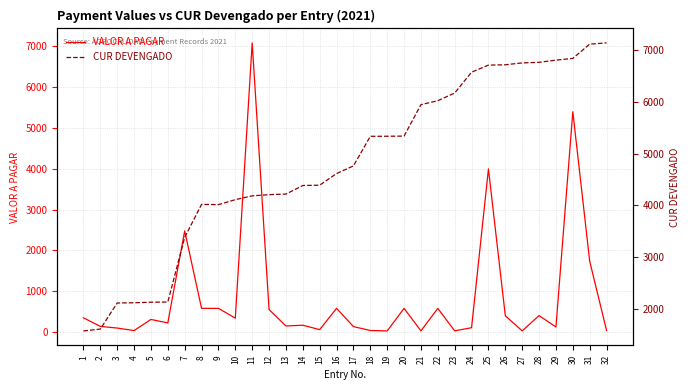

Which series has the widest spread of values?

VALOR A PAGAR